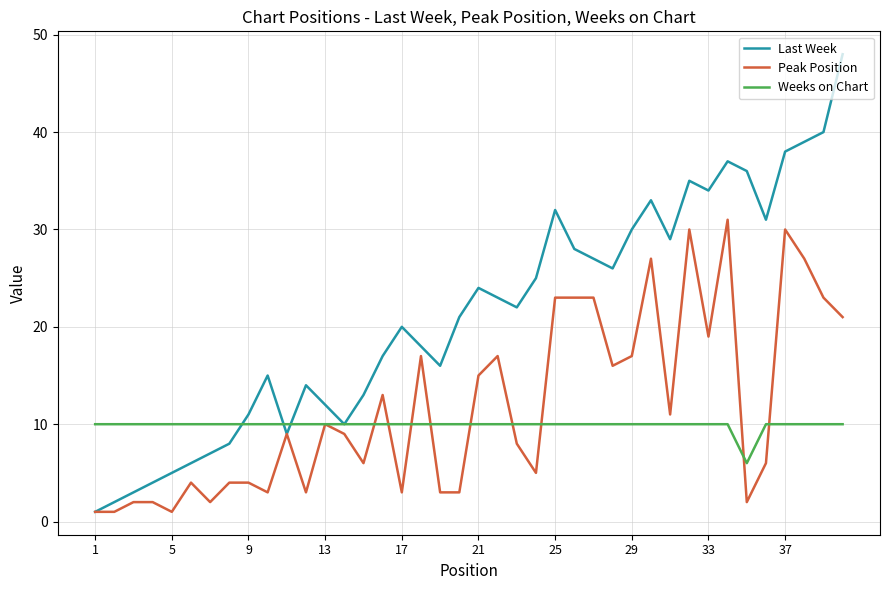

Rank the series by their maximum value, from highest to lowest.

Last Week, Peak Position, Weeks on Chart